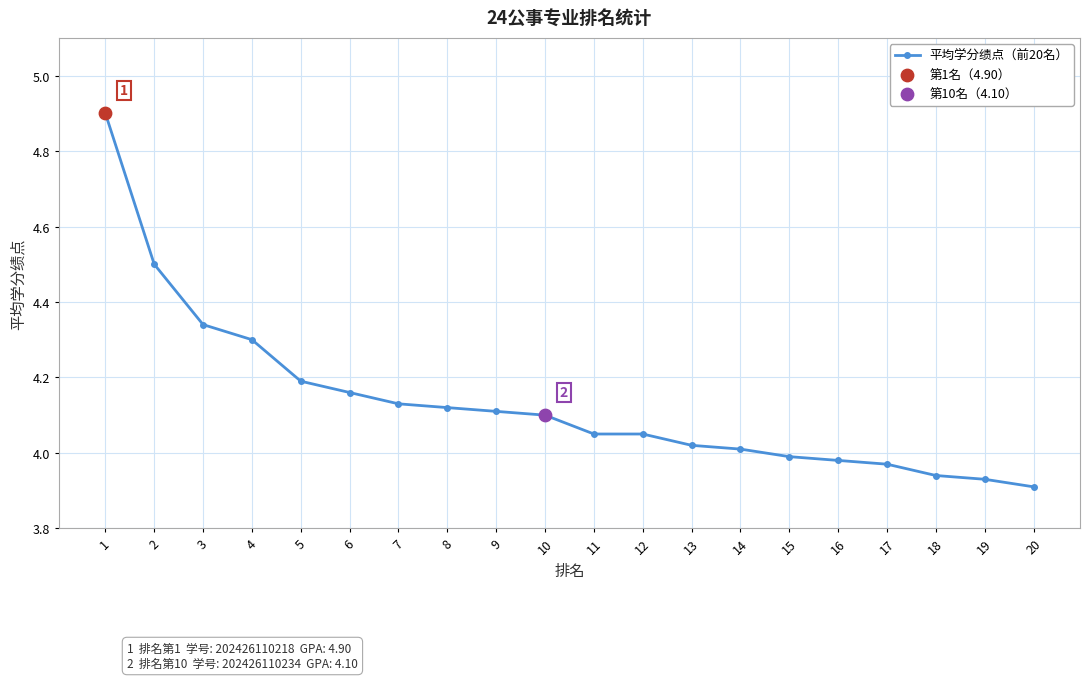

Between 13 and 19, which is larger?

13